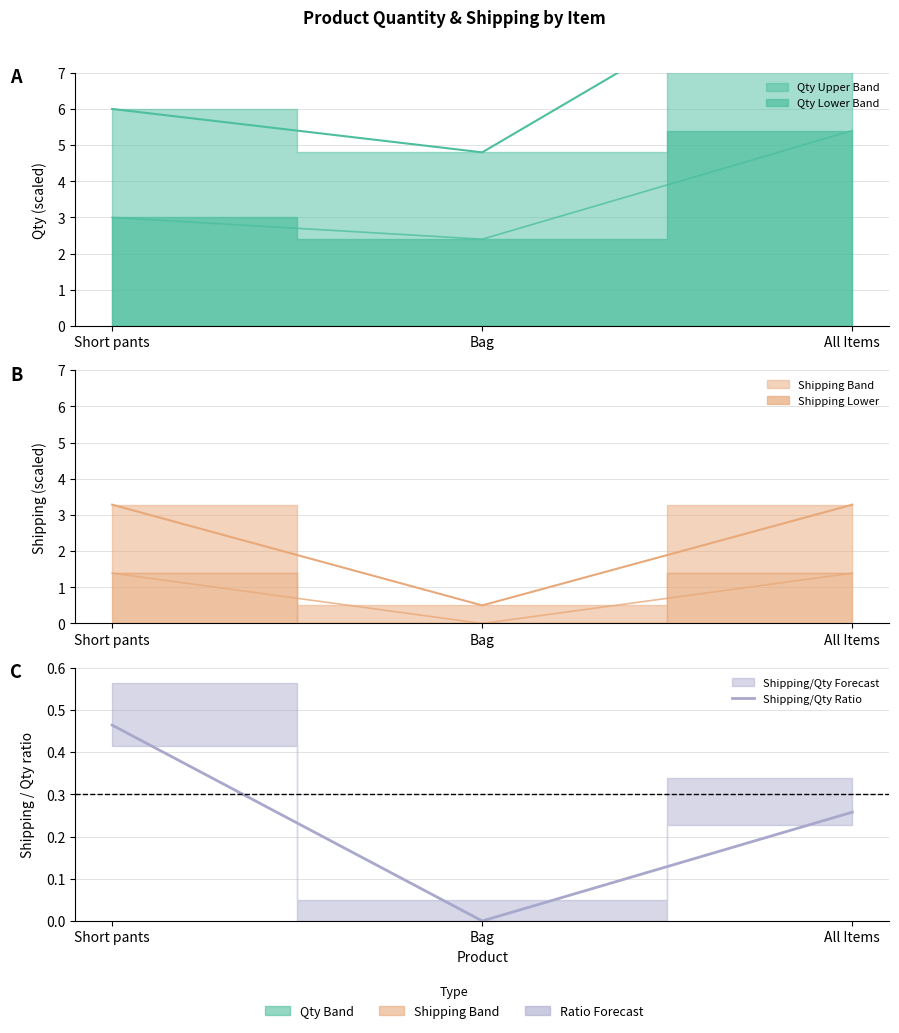

What is the change in value from Short pants to All Items?

-0.2